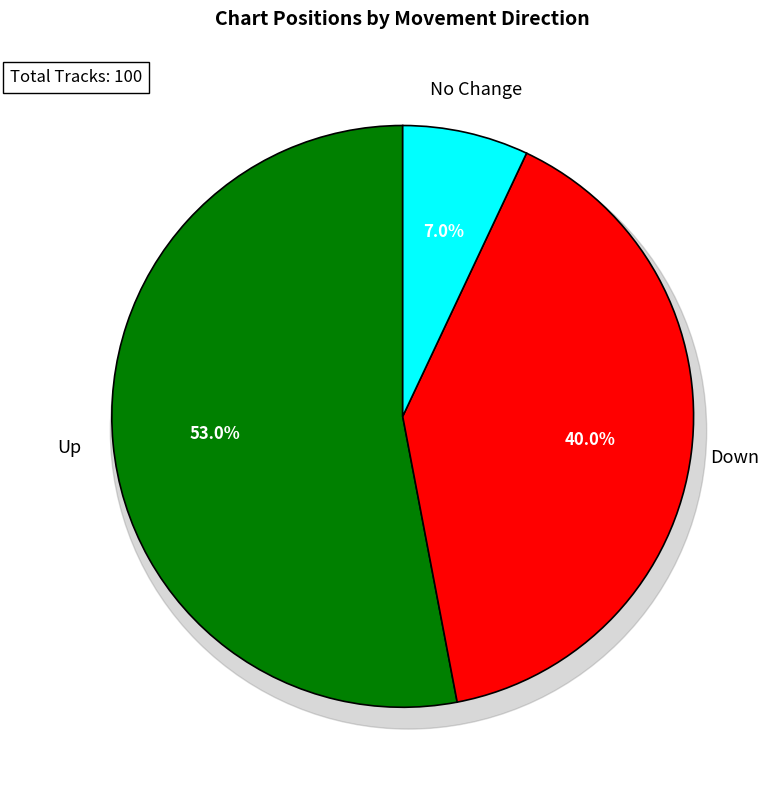

What is the total percentage of - and down?

47.0%